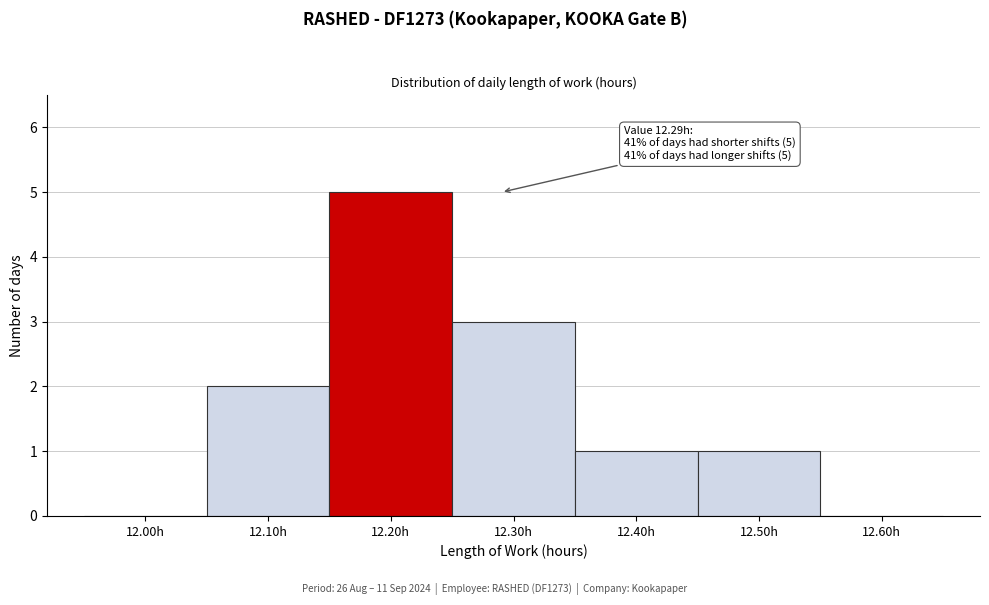

Reading right to left, transcribe all the data shown in this chart.

12.60h=0	12.50h=1	12.40h=1	12.30h=3	12.20h=5	12.10h=2	12.00h=0